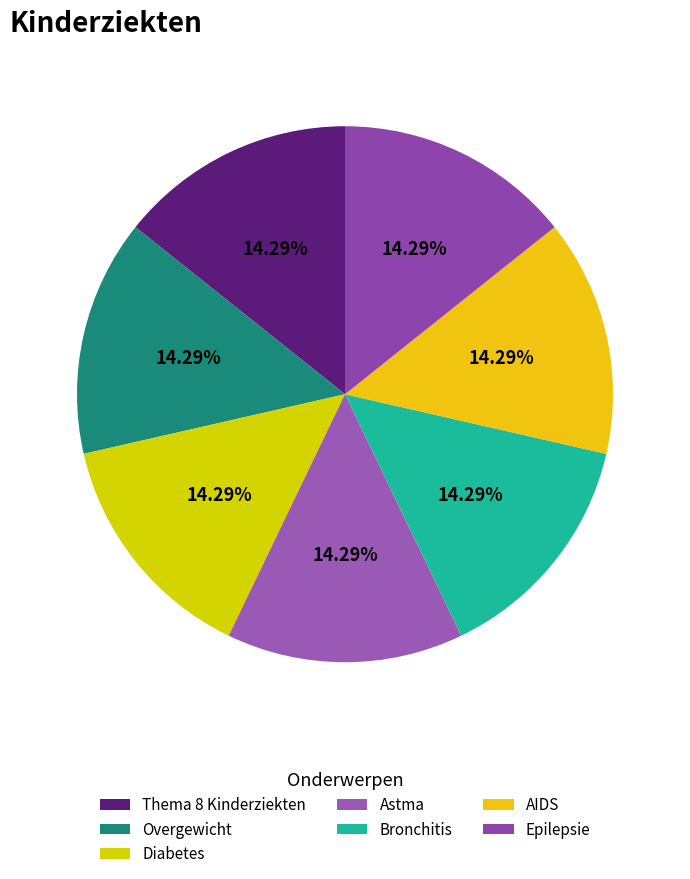

Between Epilepsie and Astma, which is larger?

Epilepsie